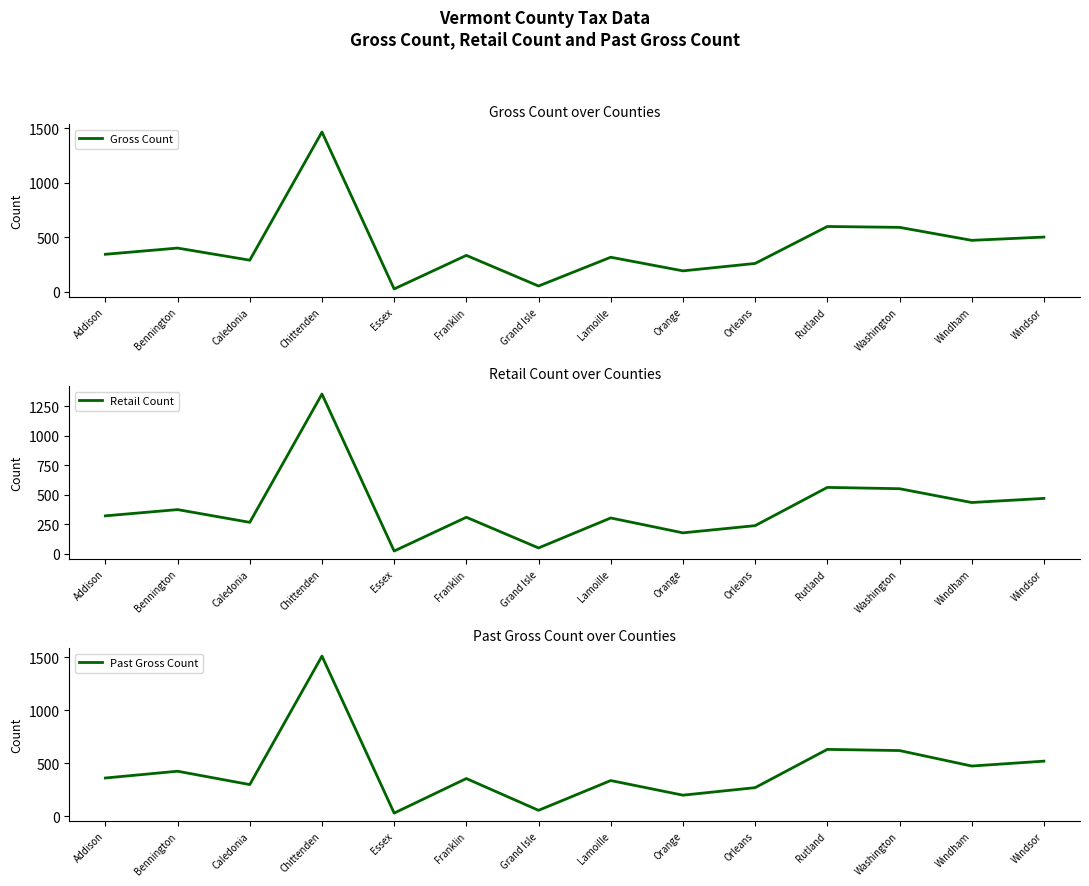

Between Chittenden and Grand Isle, which series saw the biggest shift?

Past Gross Count